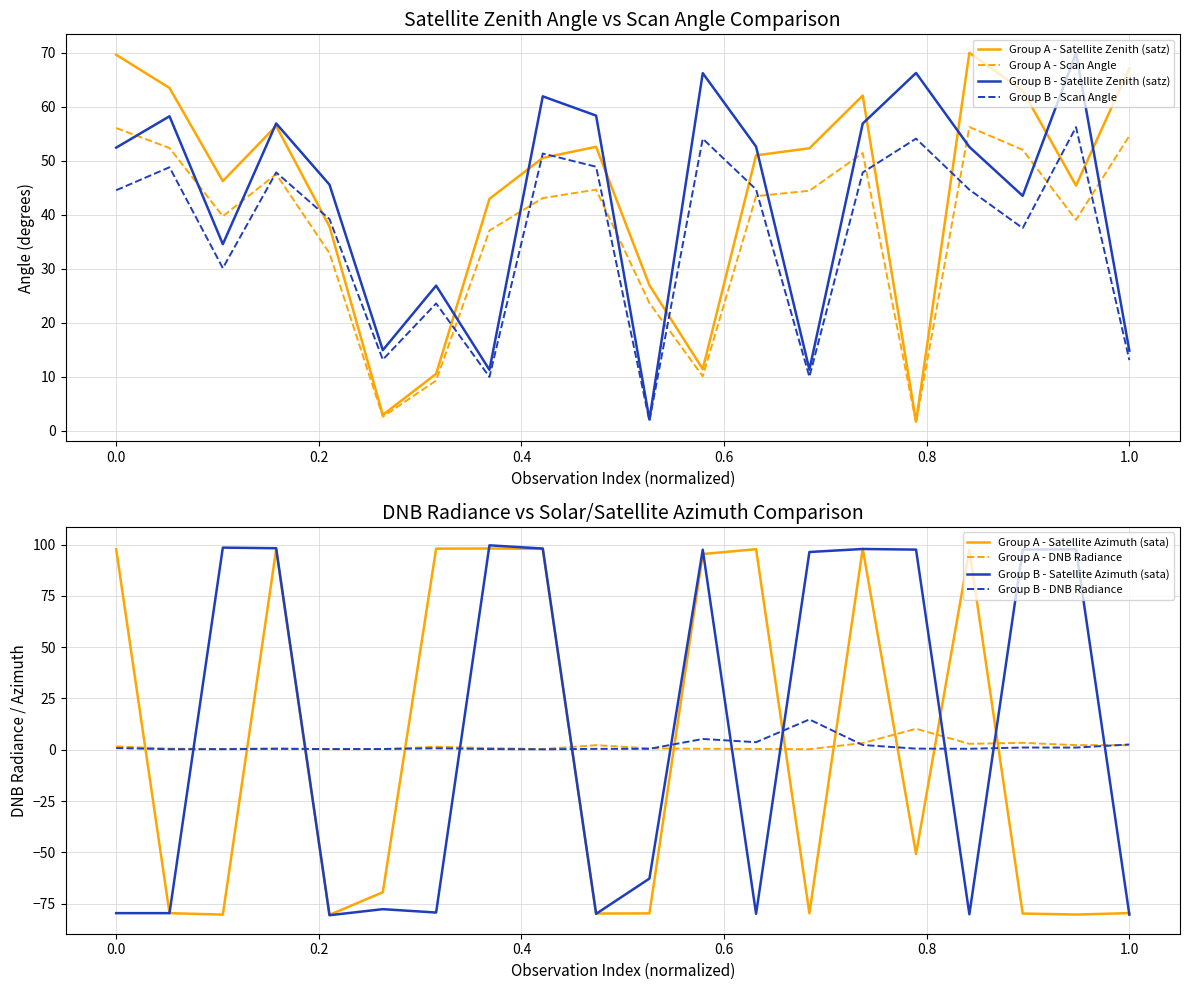

True or false: sata has more than 0 interior local peaks.

True